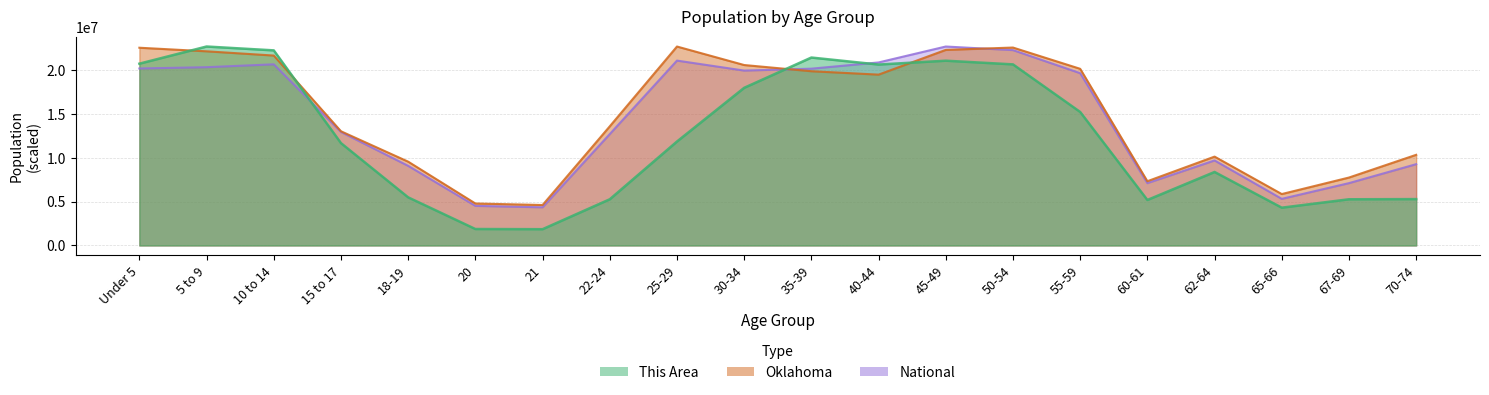

Which series changed the most between 22-24 and 35-39?

This Area